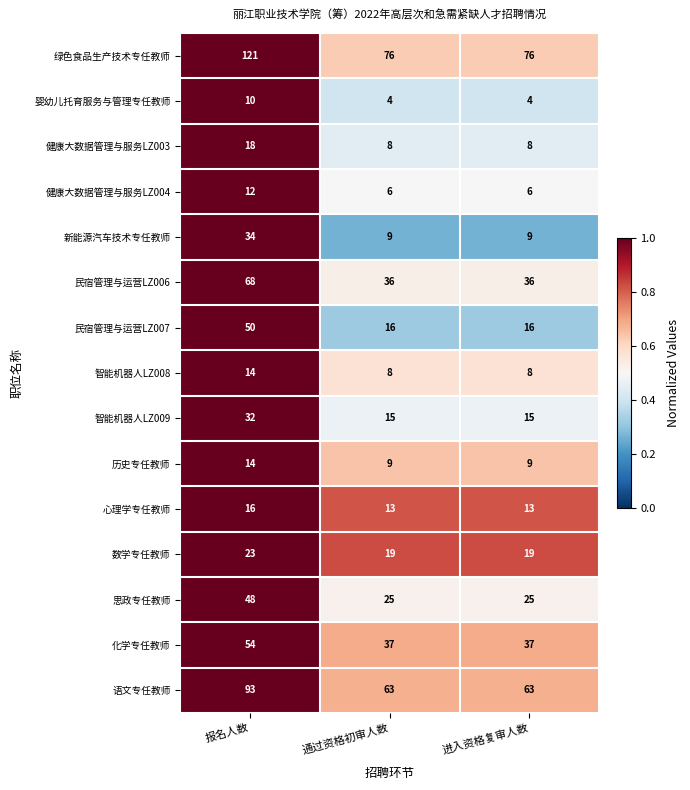

What is the difference between the 民宿管理与运营LZ006 values at 进入资格复审人数 and 报名人数?

32